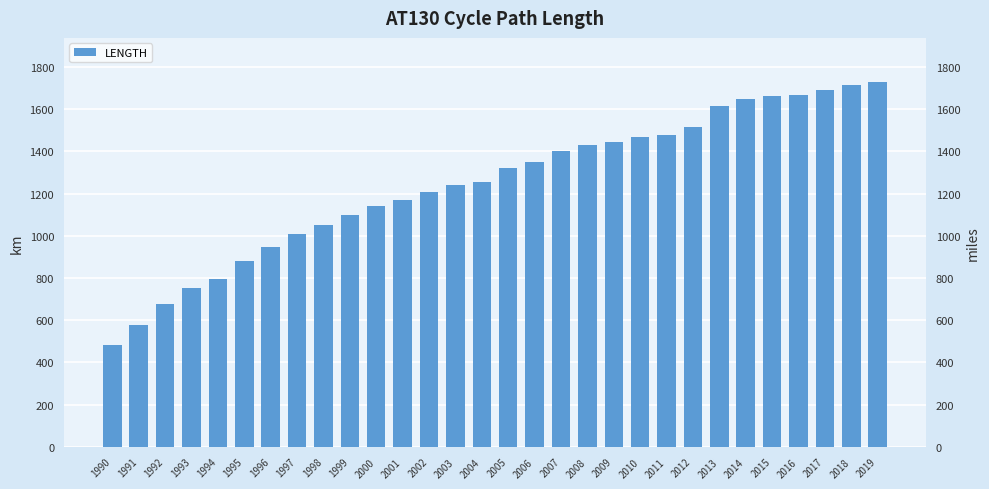

What is the change in value from 2007 to 2013?

+217